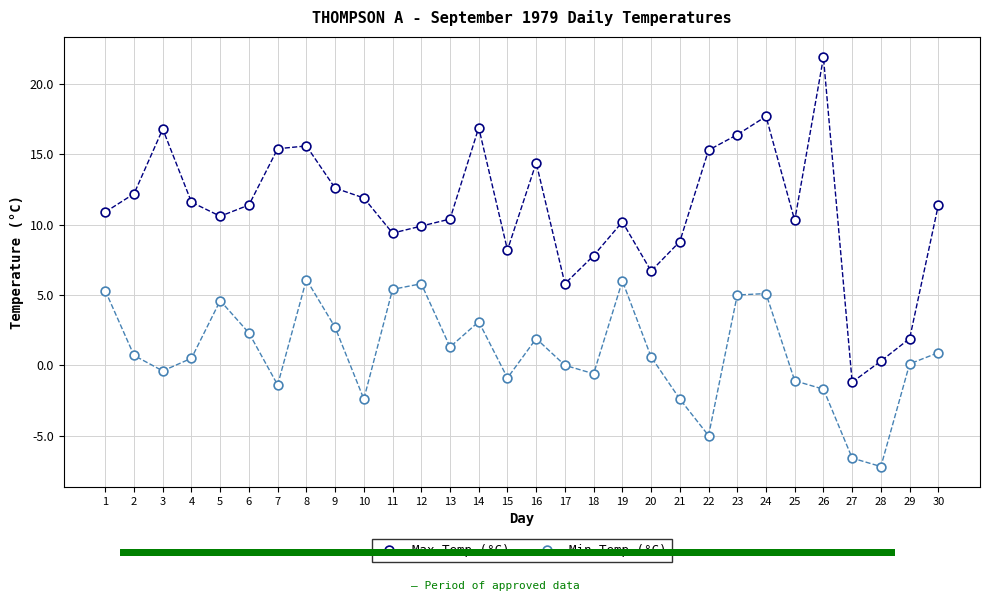

How many data points are displayed?

60